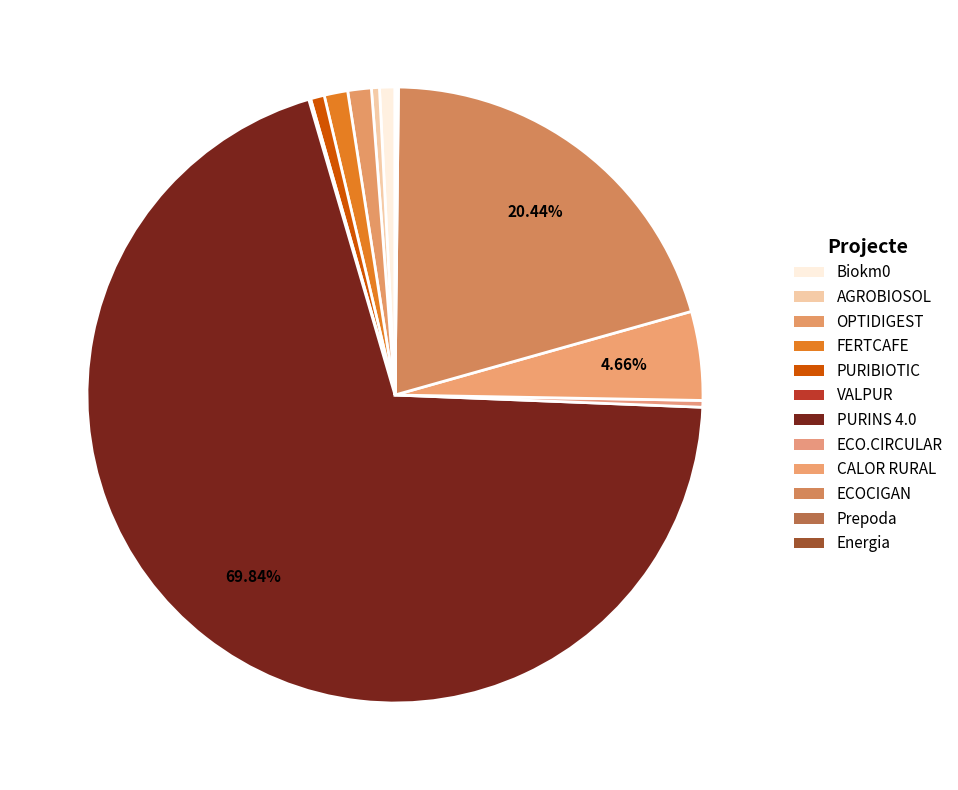

Which category has the smallest portion of the pie?

Prepoda